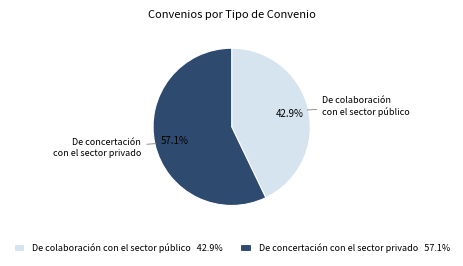

What is the smallest slice in the pie chart?

De colaboración con el sector público 42.9%